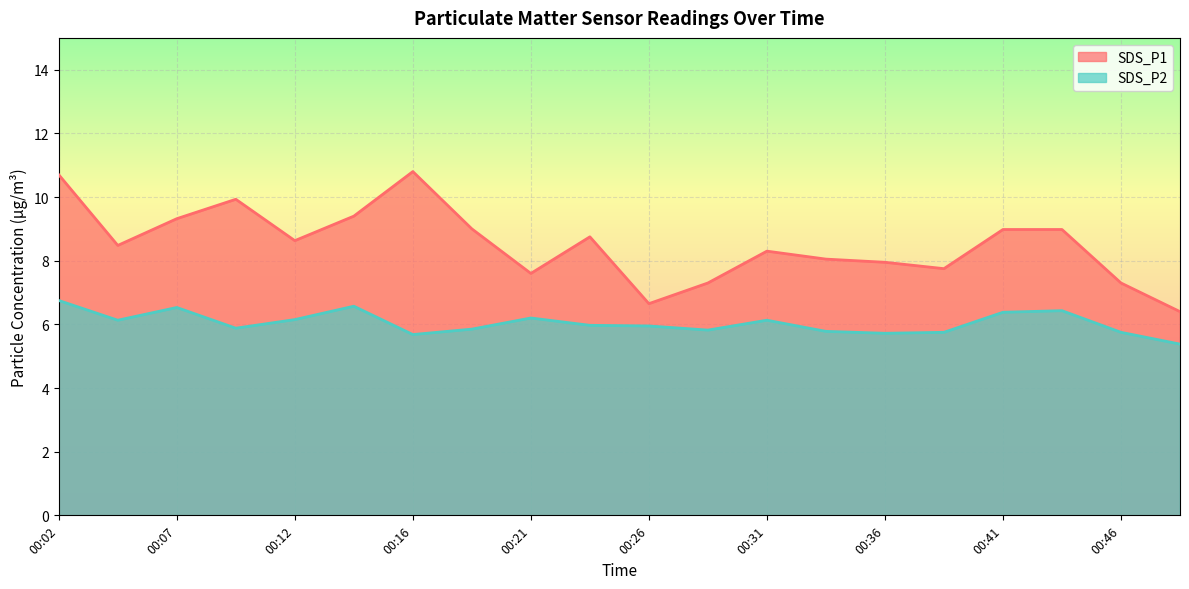

Is the value of SDS_P1 at 00:43 greater than the value of SDS_P2 at 00:04?

Yes